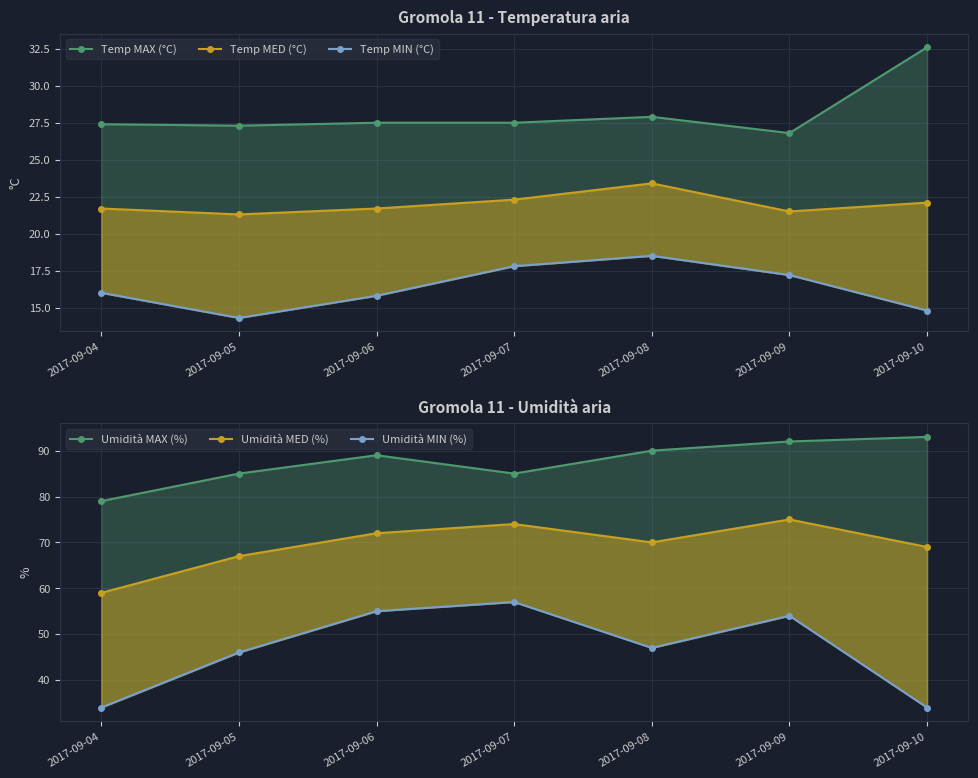

Rank the series at 2017-09-07 from lowest to highest value.

Temp MIN (°C), Temp MED (°C), Temp MAX (°C), Umidità MIN (%), Umidità MED (%), Umidità MAX (%)